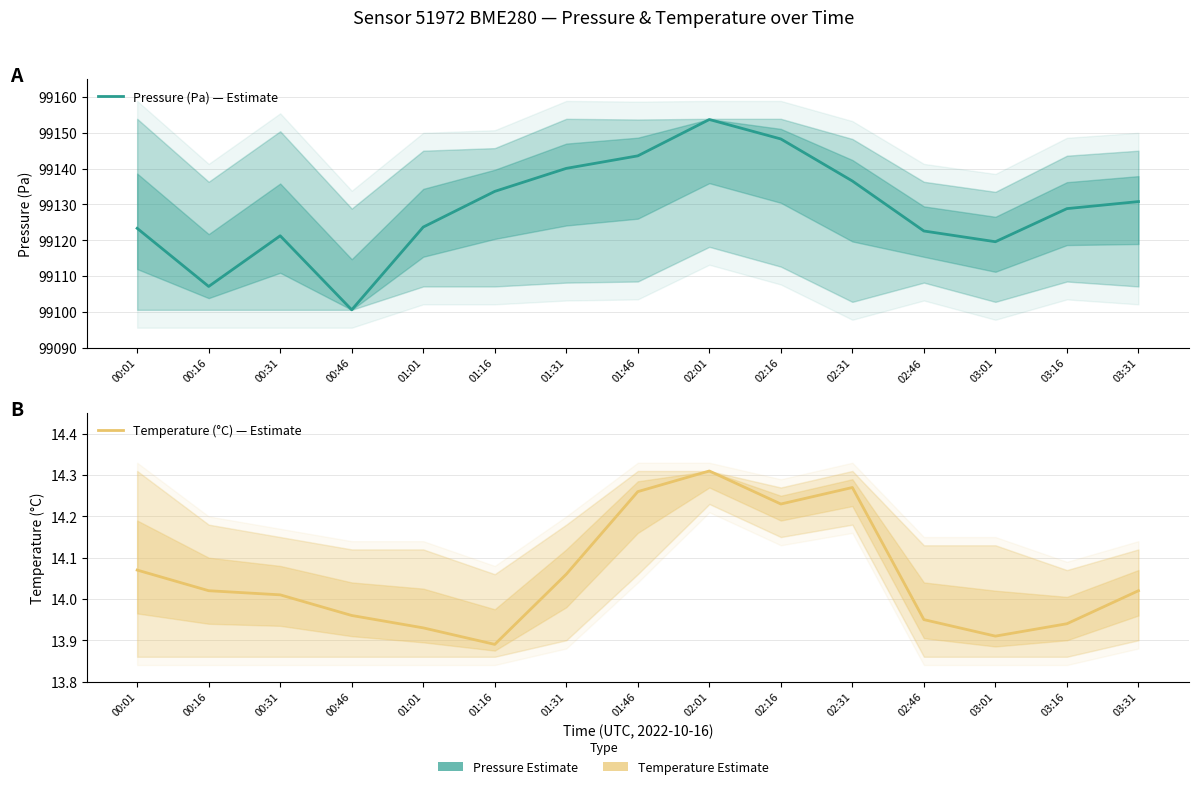

How many lines are shown in the chart?

2